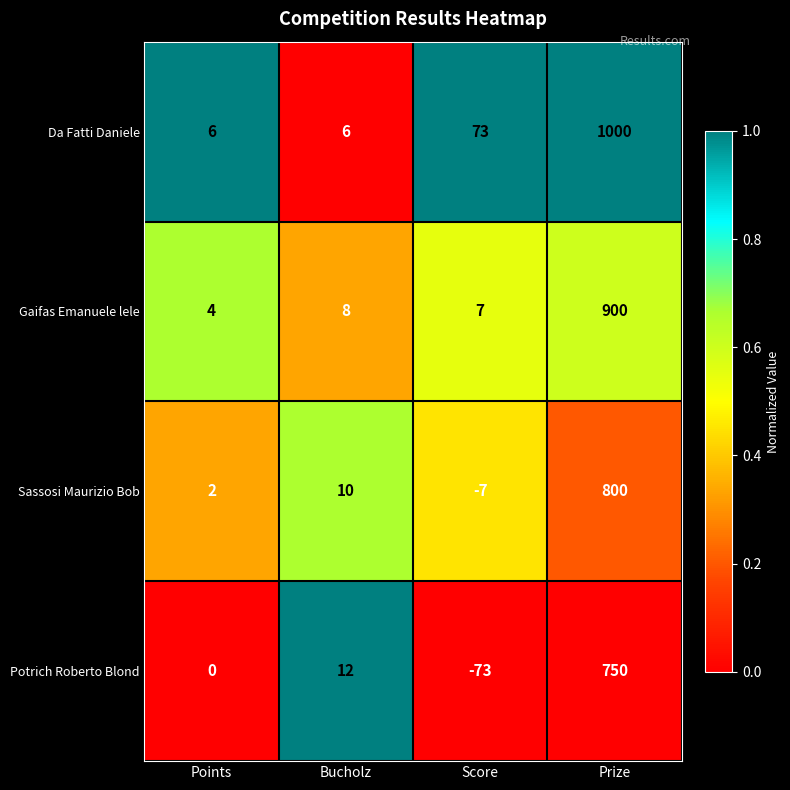

What is the sum of all Gaifas Emanuele lele values?

919